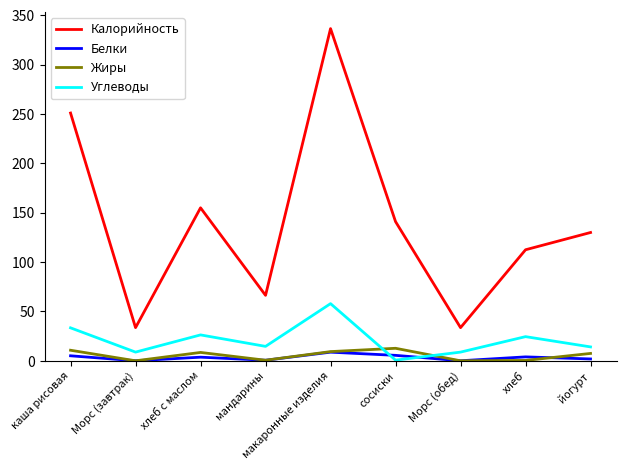

At which category is the sum across all series the highest?

макаронные изделия